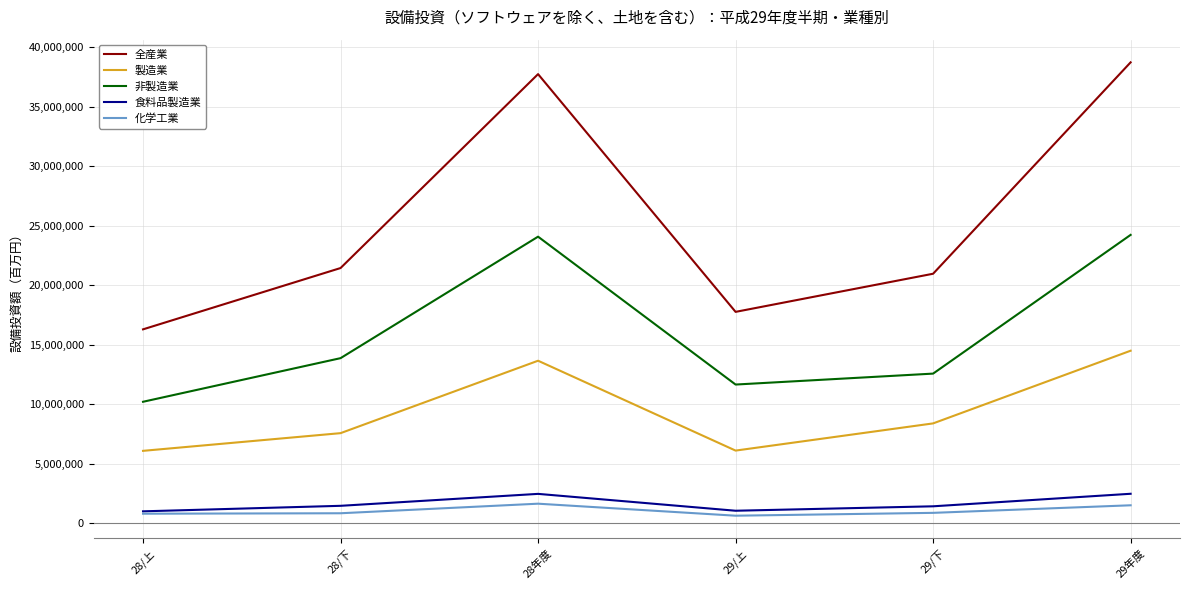

What is the minimum value for 食料品製造業?

1003303